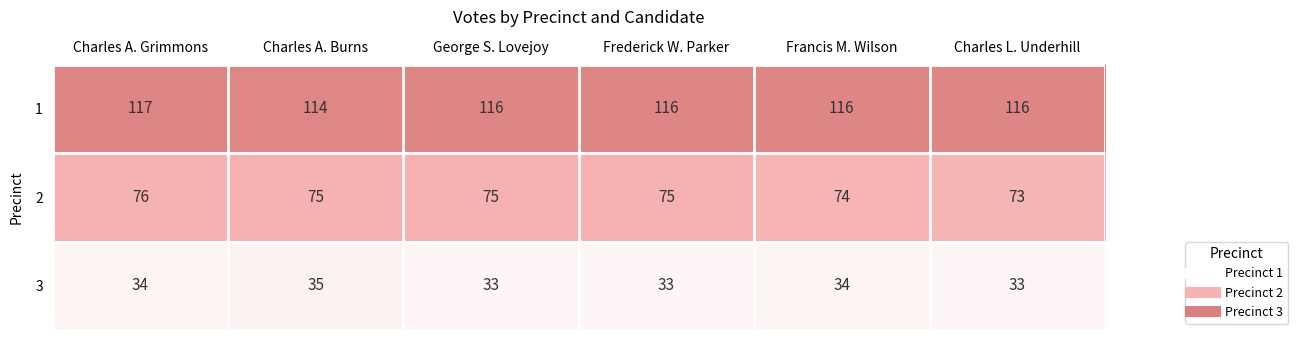

What is the total value across all series at Charles A. Grimmons?

227